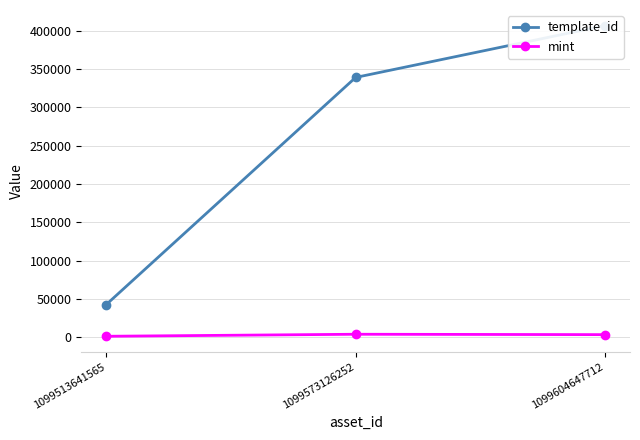

What are all the series names shown in the legend?

template_id, mint